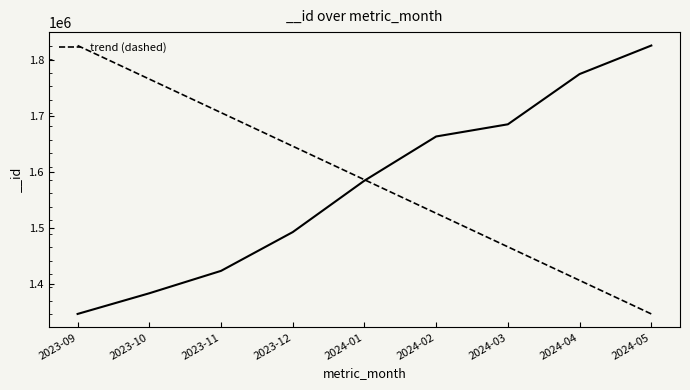

What is the ratio of the value at 2023-12 to the value at 2024-04?

1.2